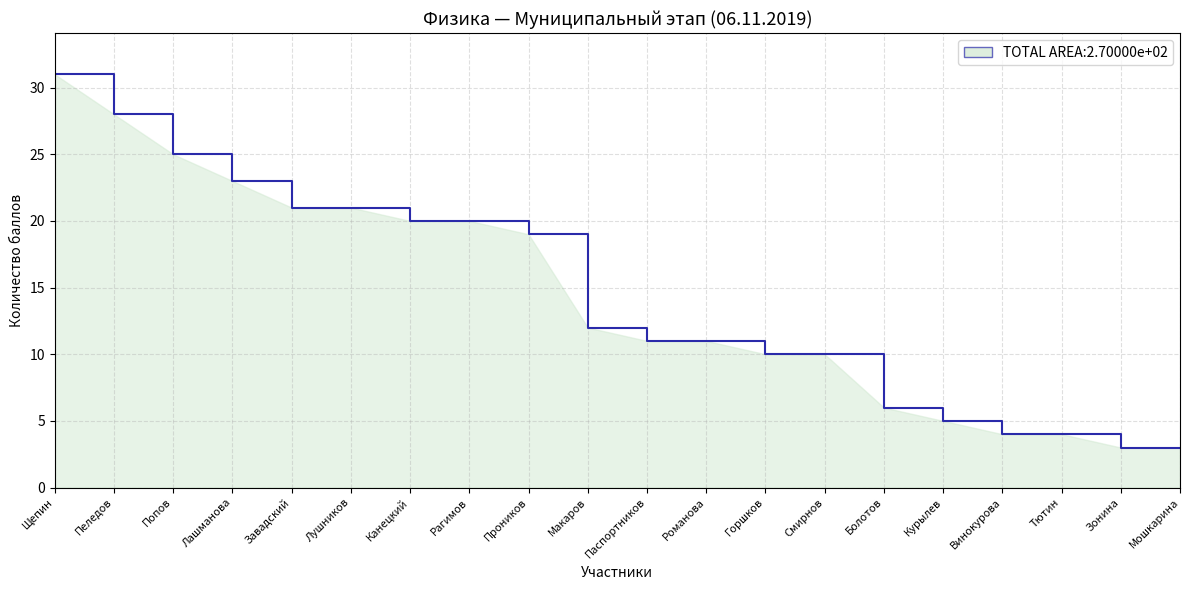

Reading right to left, extract all data points from this chart.

Мошкарина=3	Зонина=3	Тютин=4	Винокурова=4	Курылев=5	Болотов=6	Смирнов=10	Горшков=10	Романова=11	Паспортников=11	Макаров=12	Проников=19	Рагимов=20	Канецкий=20	Лушников=21	Завадский=21	Лашманова=23	Попов=25	Пеледов=28	Щепин=31